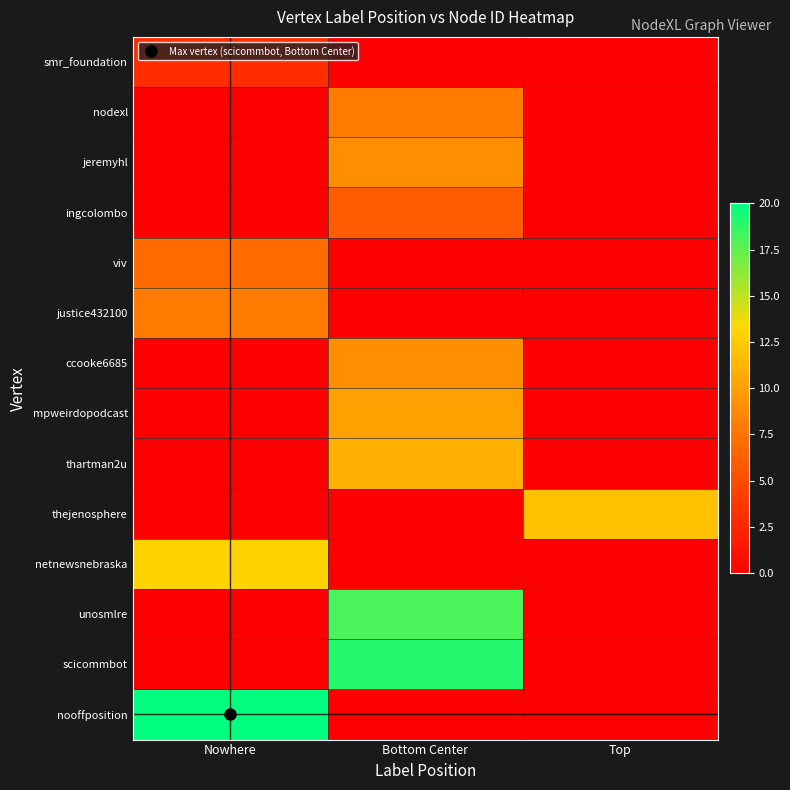

Reading right to left, what are all the values shown in this chart?

smr_foundation: Top=0	Bottom Center=0	Nowhere=3
nodexl: Top=0	Bottom Center=8	Nowhere=0
jeremyhl: Top=0	Bottom Center=9	Nowhere=0
ingcolombo: Top=0	Bottom Center=6	Nowhere=0
viv: Top=0	Bottom Center=0	Nowhere=7
justice432100: Top=0	Bottom Center=0	Nowhere=8
ccooke6685: Top=0	Bottom Center=9	Nowhere=0
mpweirdopodcast: Top=0	Bottom Center=10	Nowhere=0
thartman2u: Top=0	Bottom Center=11	Nowhere=0
thejenosphere: Top=12	Bottom Center=0	Nowhere=0
netnewsnebraska: Top=0	Bottom Center=0	Nowhere=13
unosmlre: Top=0	Bottom Center=18	Nowhere=0
scicommbot: Top=0	Bottom Center=19	Nowhere=0
nooffposition: Top=0	Bottom Center=0	Nowhere=20